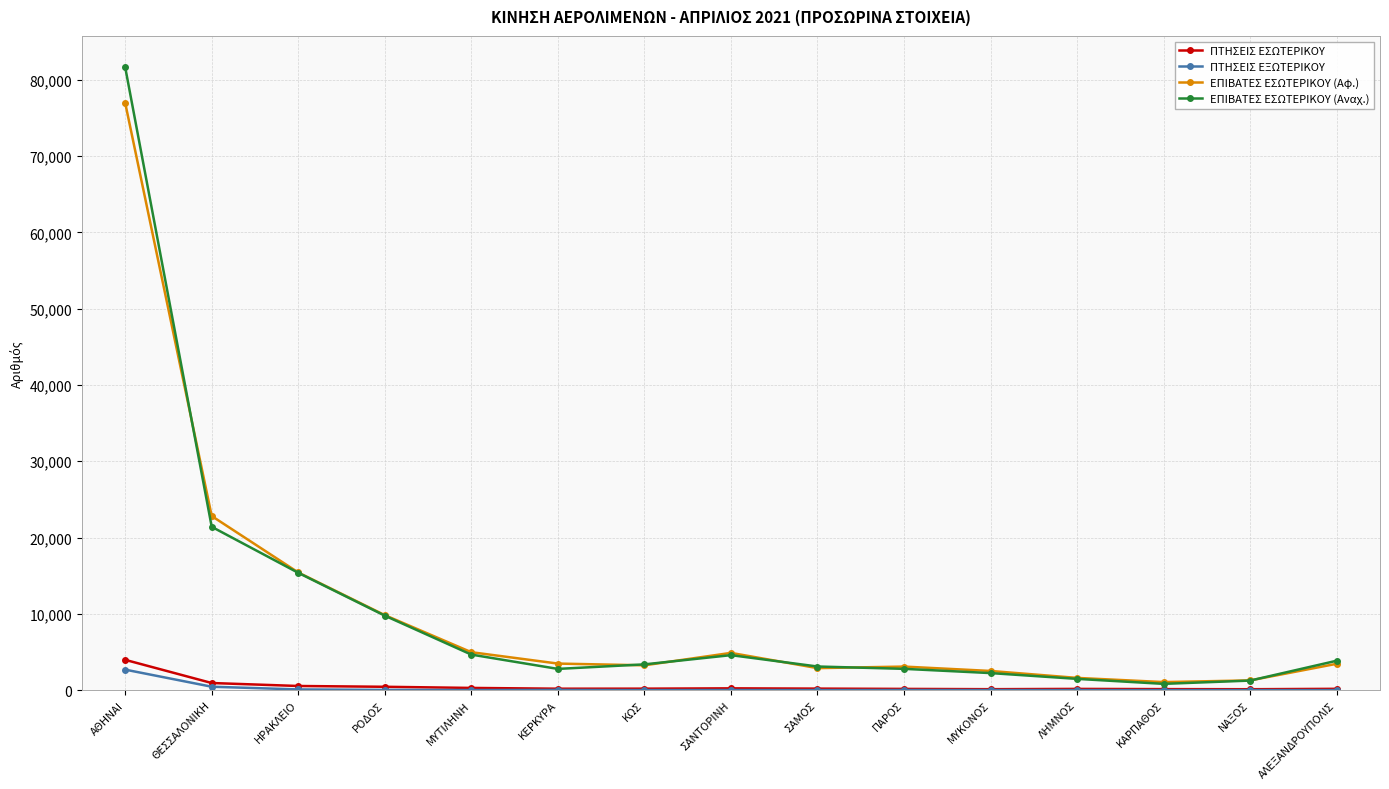

The ΕΠΙΒΑΤΕΣ ΕΣΩΤΕΡΙΚΟΥ (Αφ.) series shows 3508 at ΡΟΔΟΣ. True or false?

False